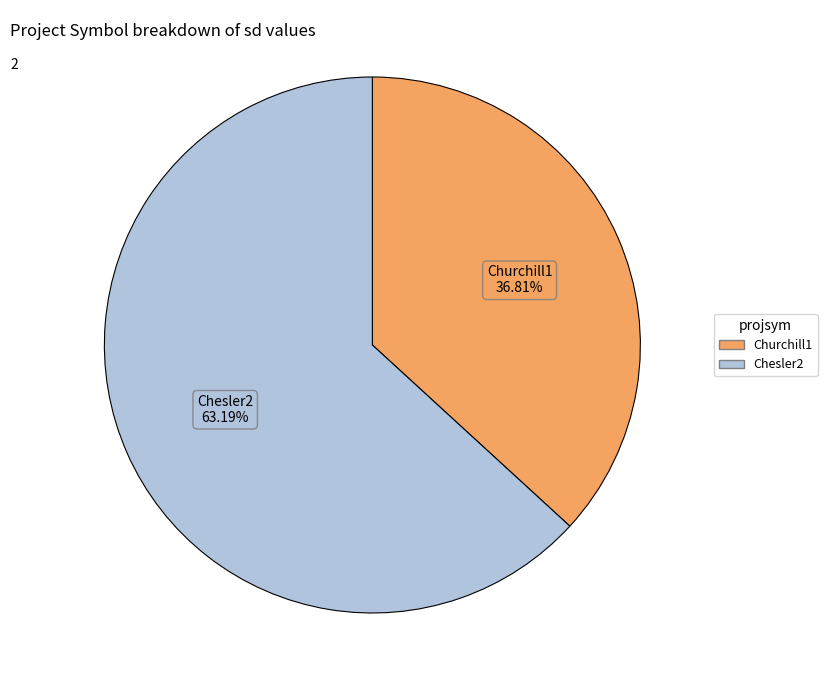

To the nearest percent, what is the difference between the Churchill1 and Chesler2 slice percentages?

26%